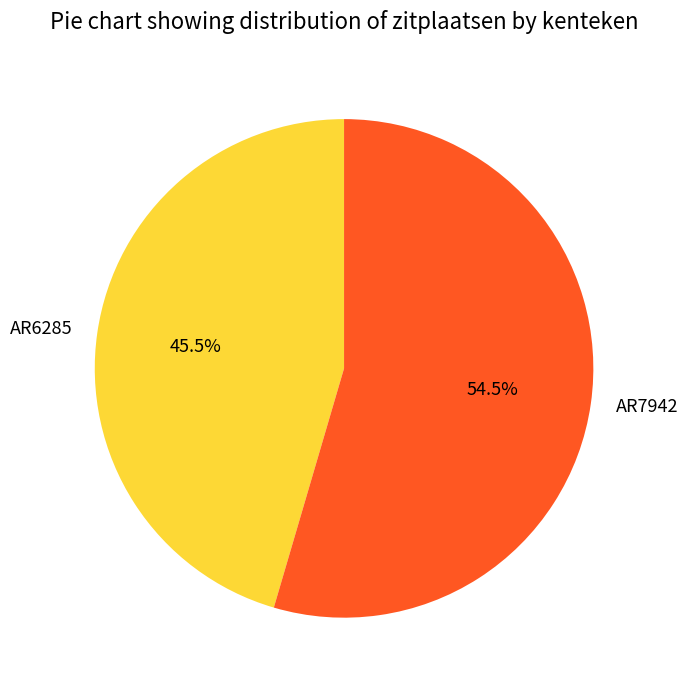

The AR7942 slice represents 44% of the pie. True or false?

False